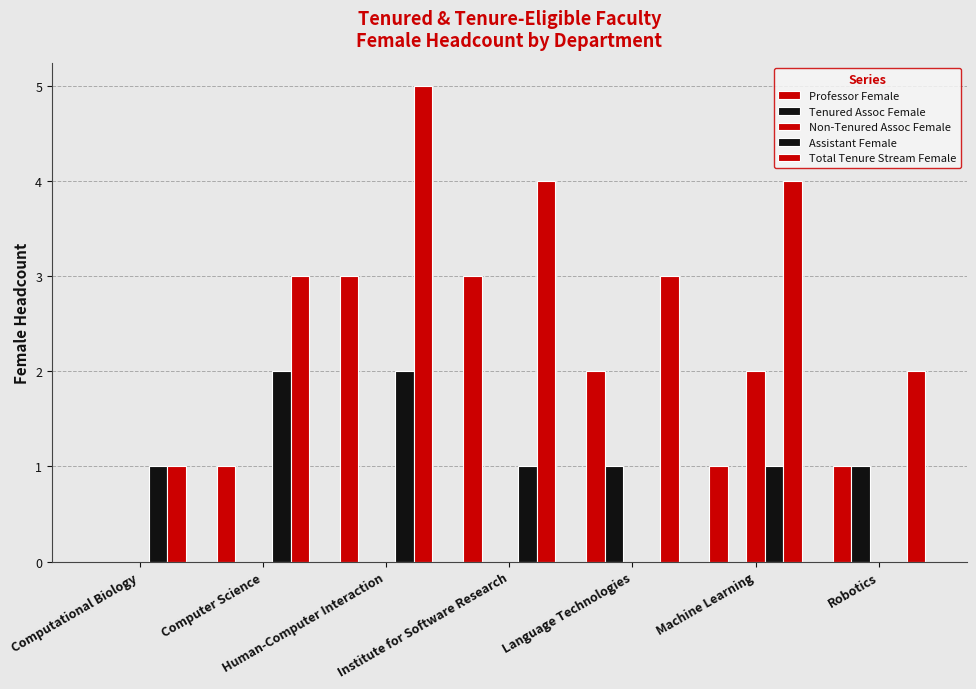

How many Tenured Assoc Female values are between 0 and 1?

7